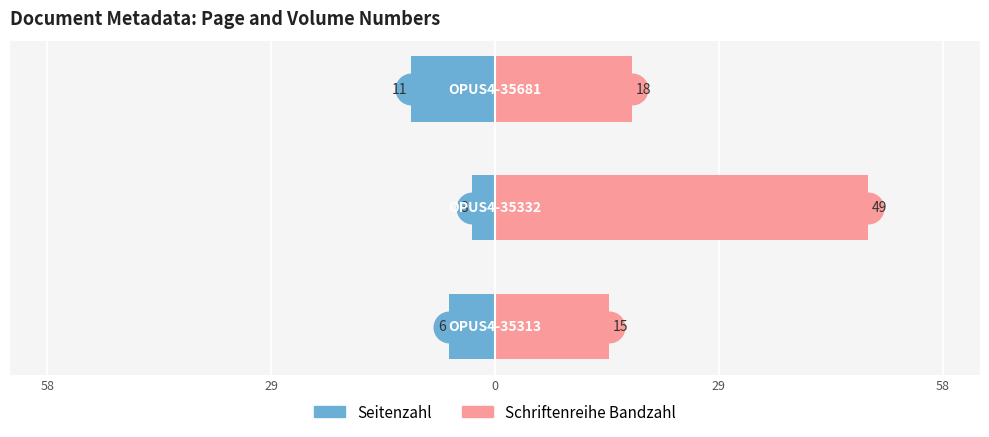

Rank the series by their maximum value, from highest to lowest.

Schriftenreihe Bandzahl, Seitenzahl